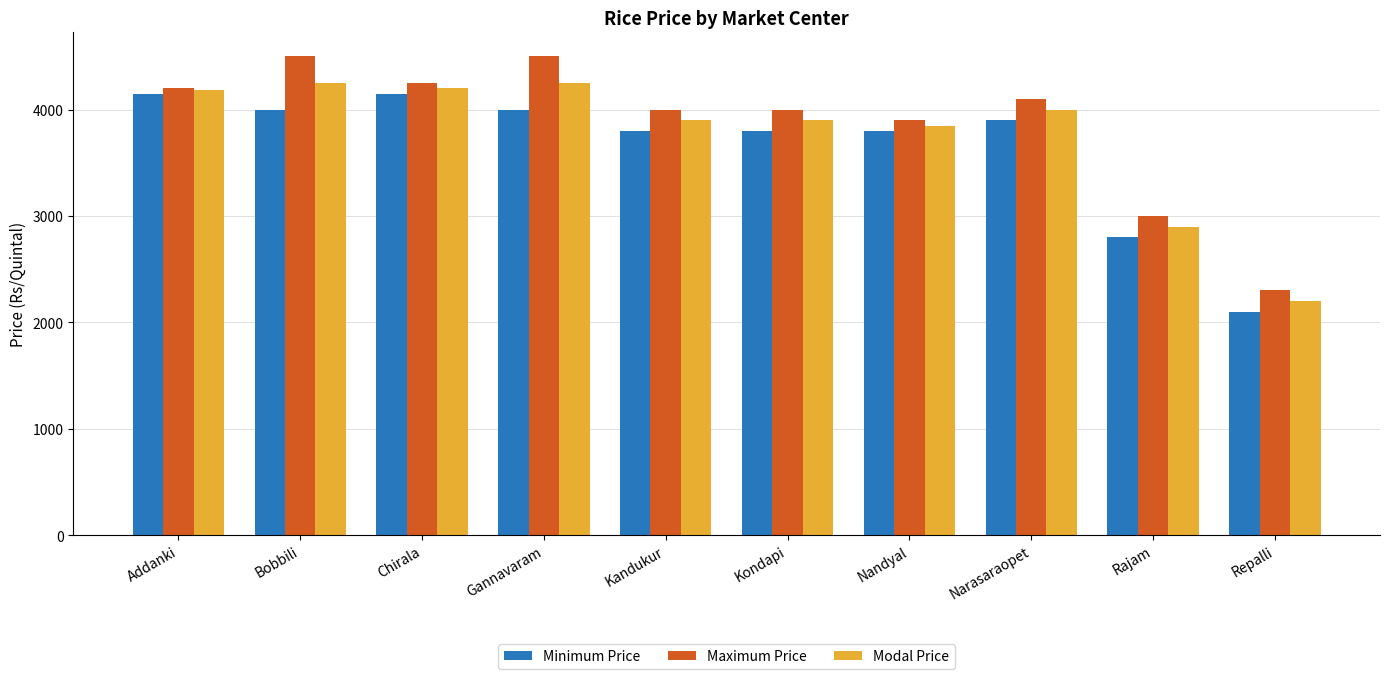

What is the highest value of the Maximum Price series?

4500